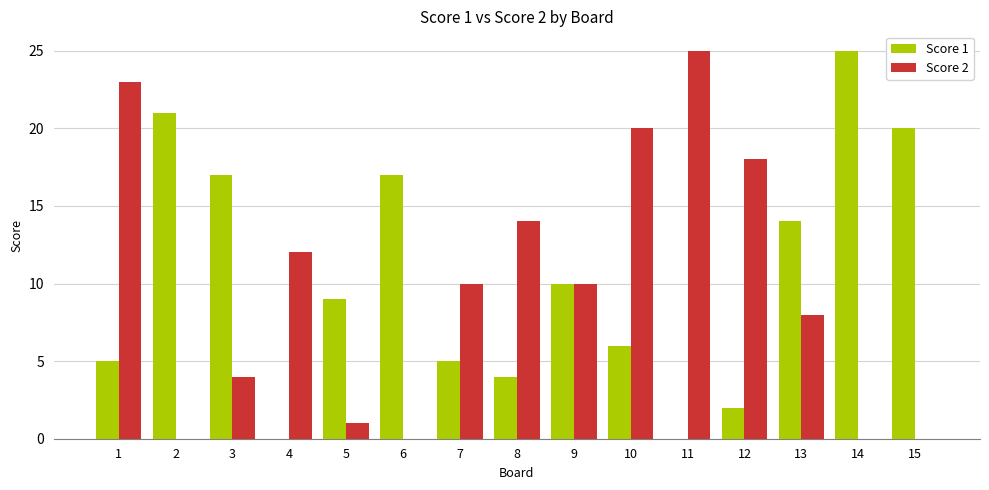

Does the chart contain stacked bars?

No